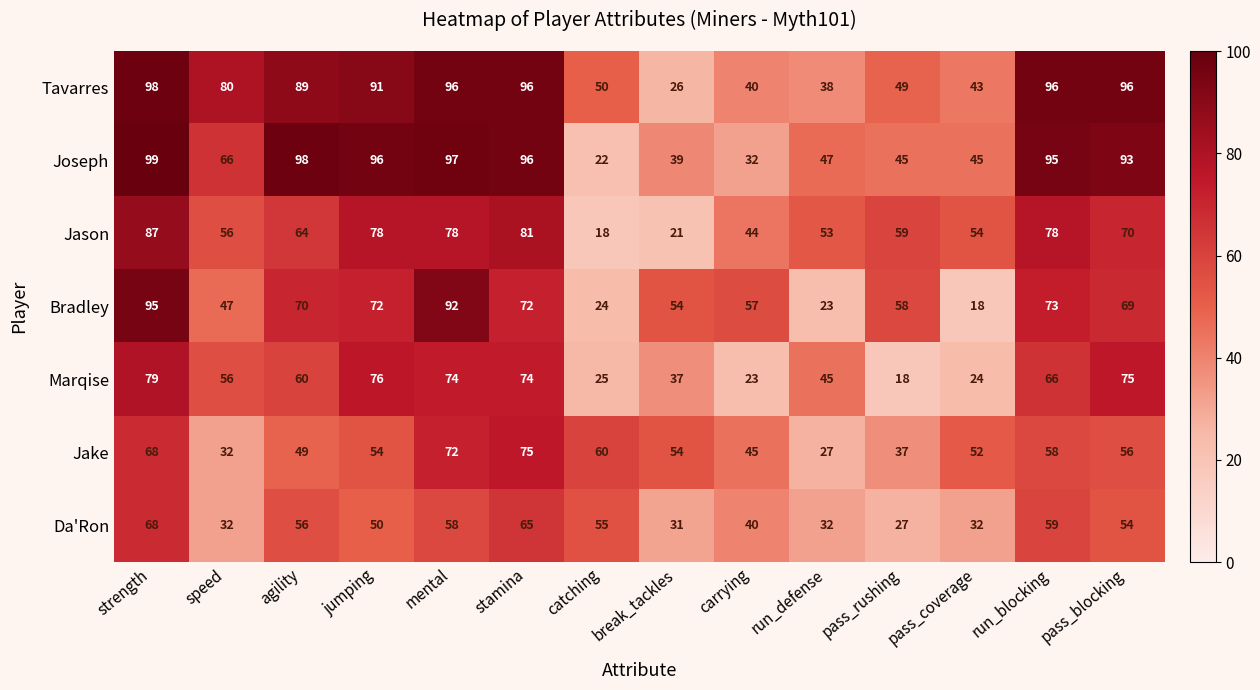

How many data points in Da'Ron are less than 54?

7